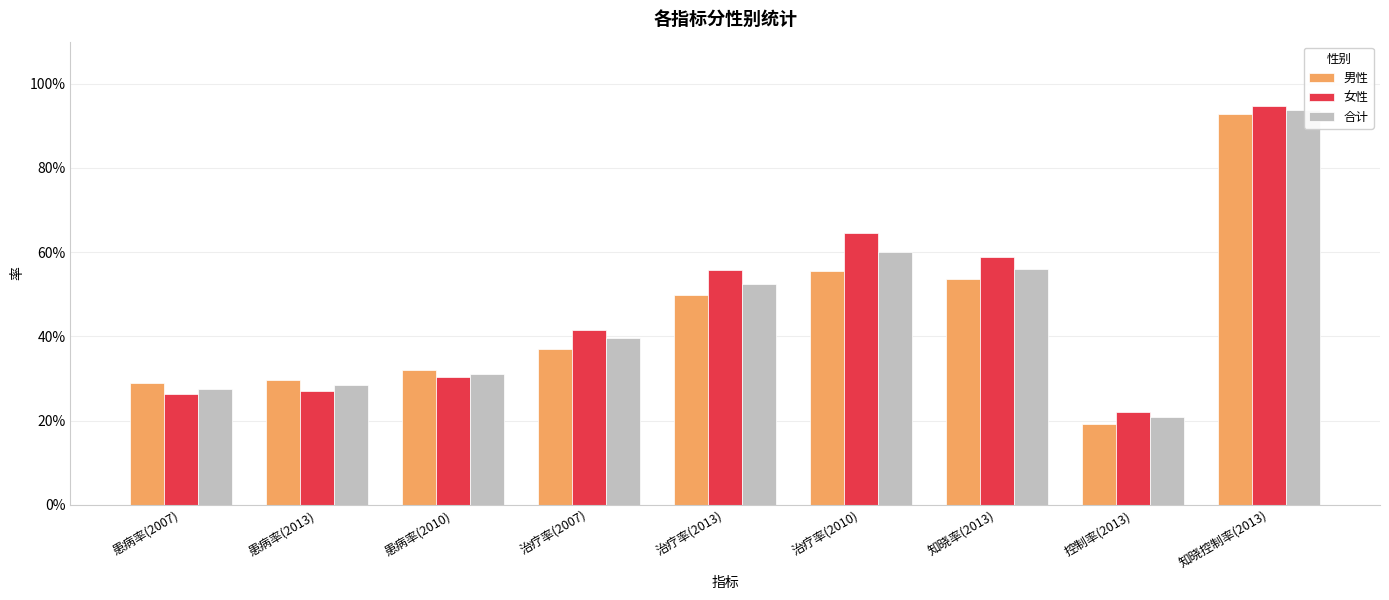

Between 患病率(2007) and 治疗率(2013), which series saw the biggest shift?

女性